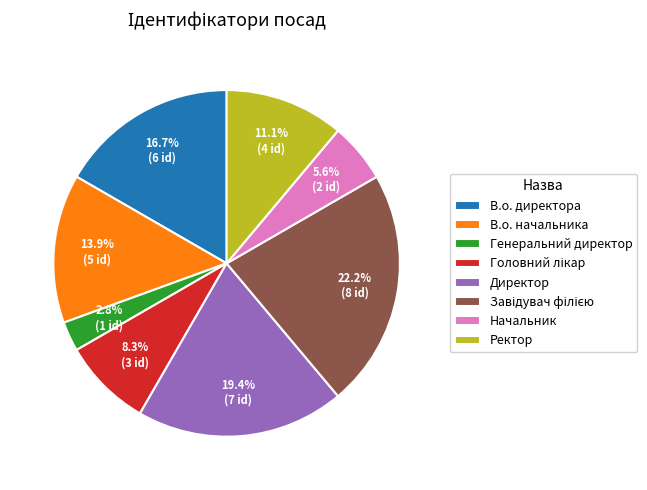

To the nearest percent, what percentage of the pie is Генеральний директор?

3%